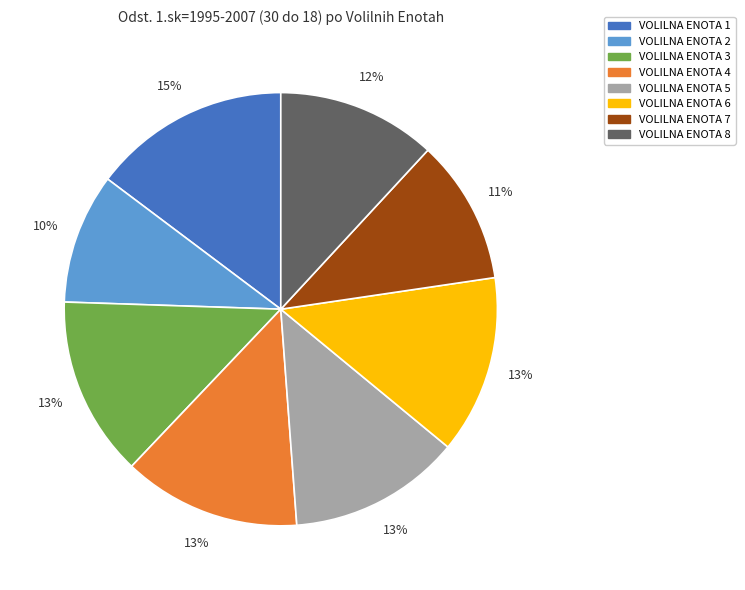

Which category has the biggest portion of the pie?

VOLILNA ENOTA 1